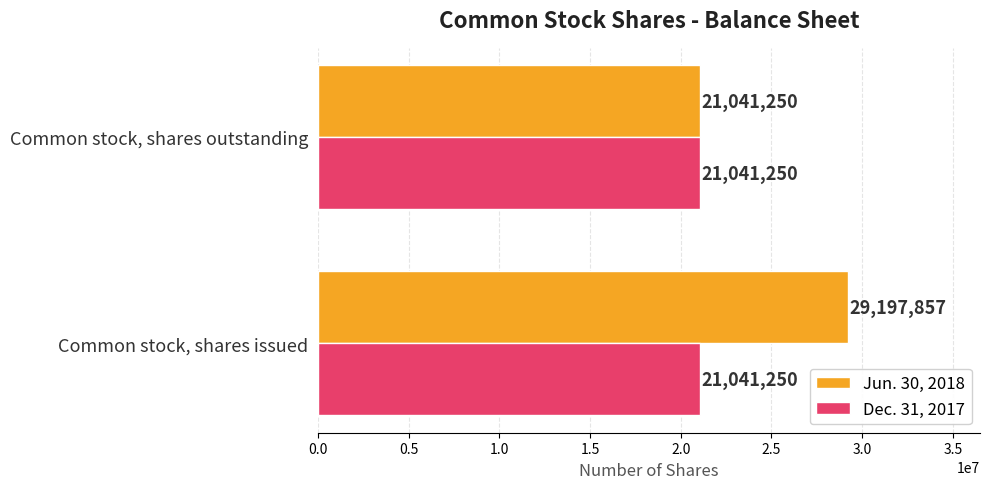

Where is Jun. 30, 2018 nearest to the value 25119553?

Common stock, shares outstanding